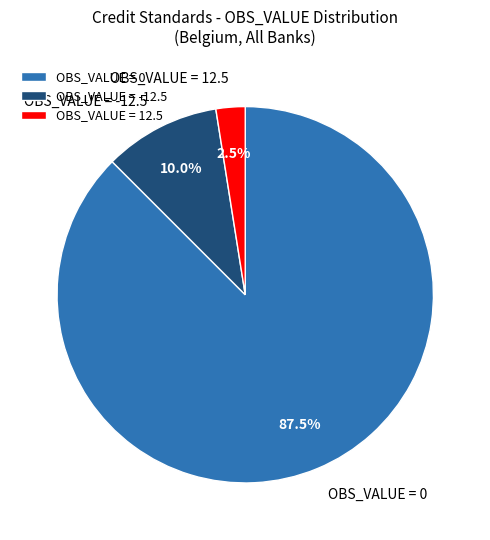

Does any single category account for the majority?

Yes